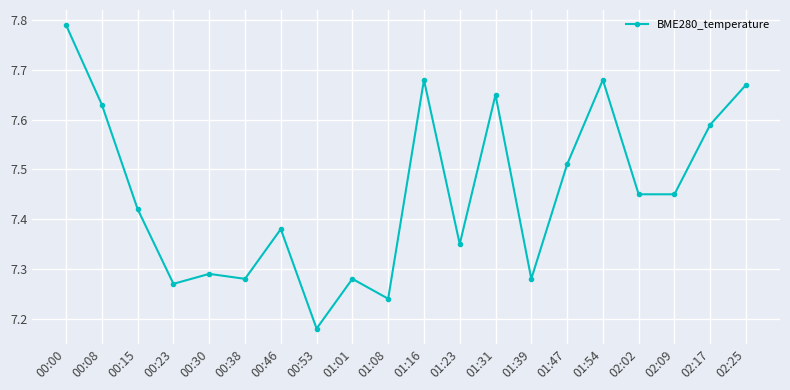

What is the label of the 11th point from the left?

01:16